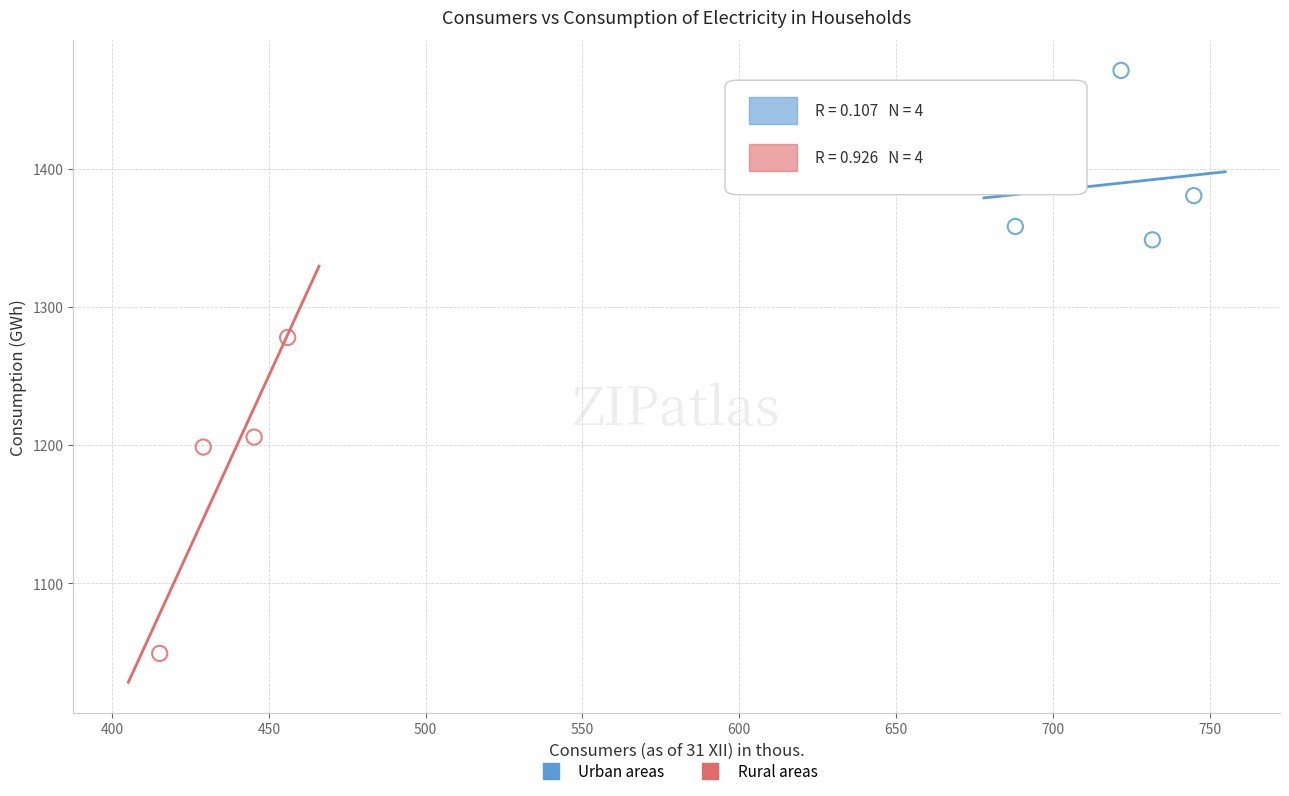

What are all the series names shown in the legend?

Urban areas, Rural areas